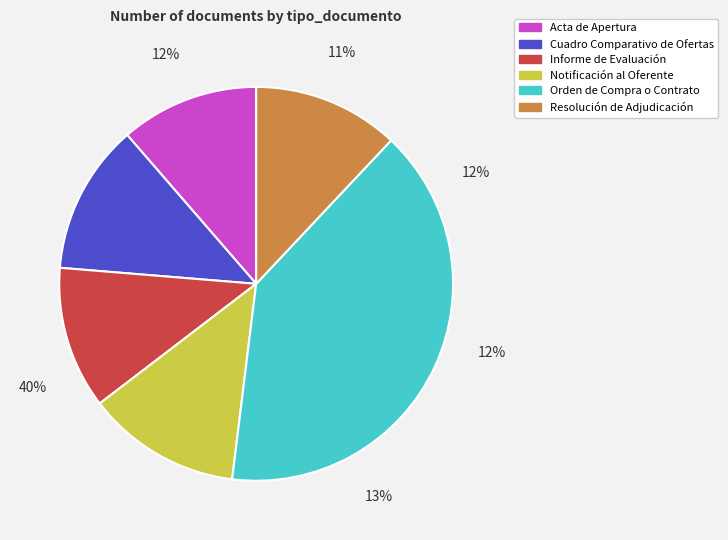

What percentage is NOT represented by Acta de Apertura?

88.6%